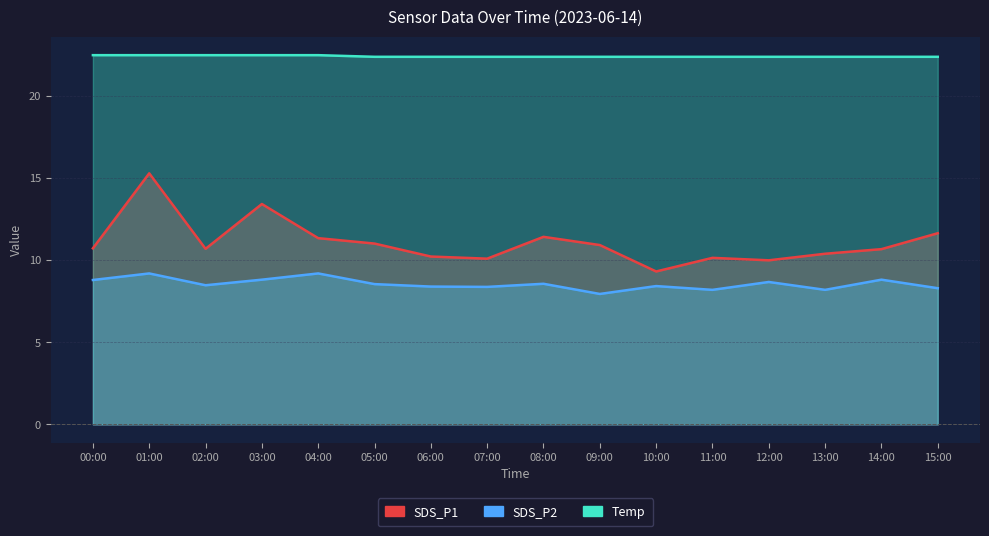

How many lines are shown in the chart?

3